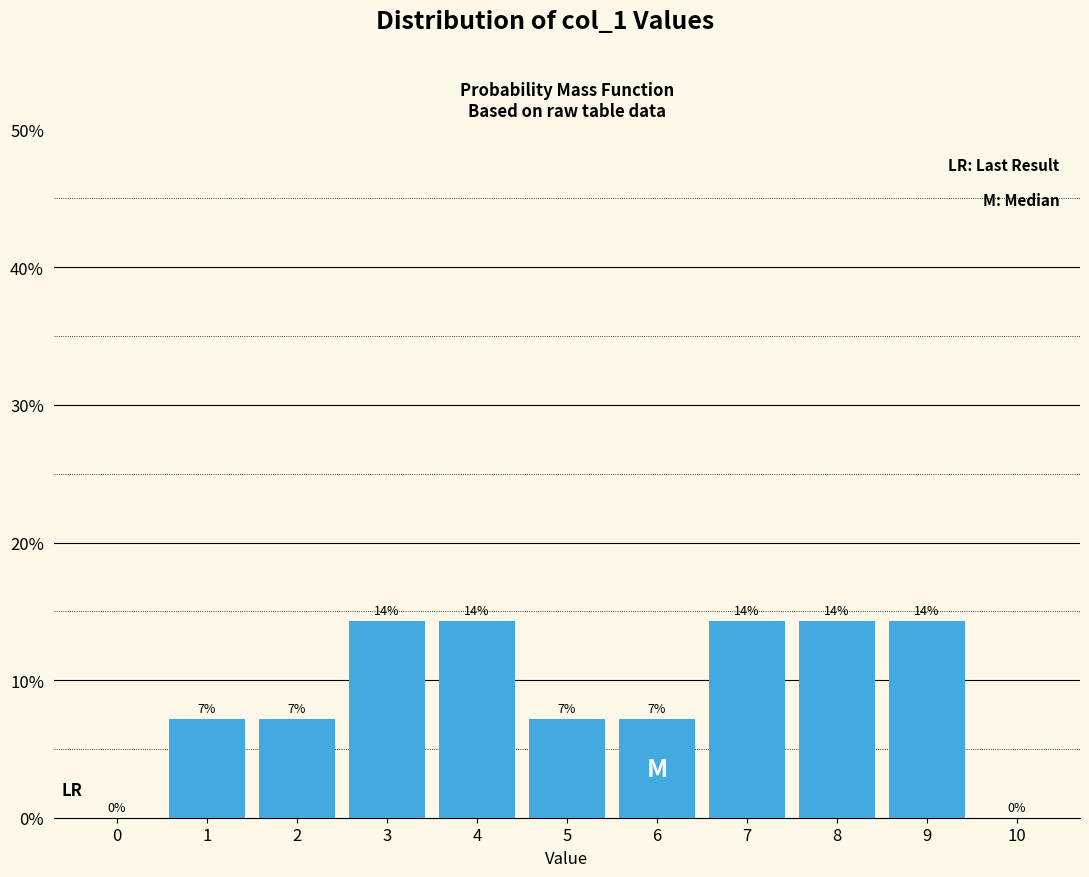

Are the bars horizontal?

No